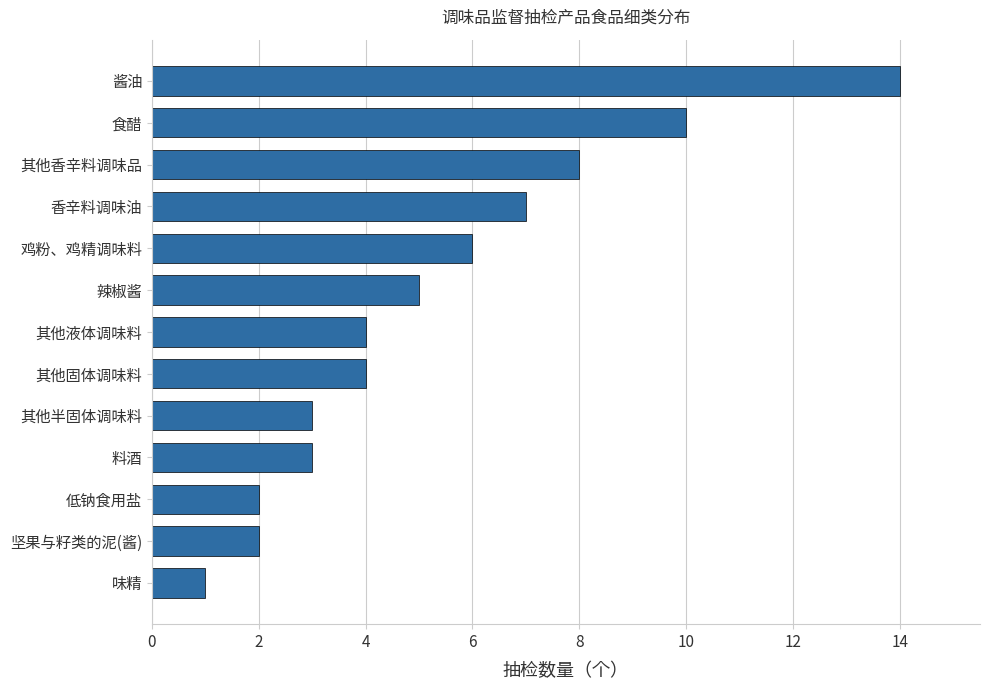

Which label corresponds to the smallest value in the chart?

味精